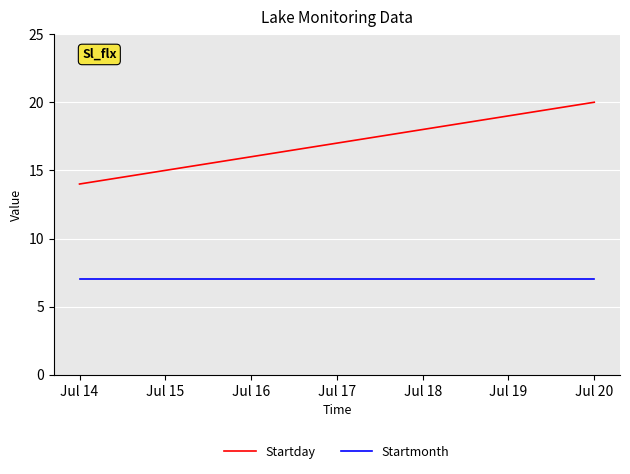

Reading left to right, what are all the values shown in this chart?

Startday: 14	15	16	18	20
Startmonth: 7	7	7	7	7